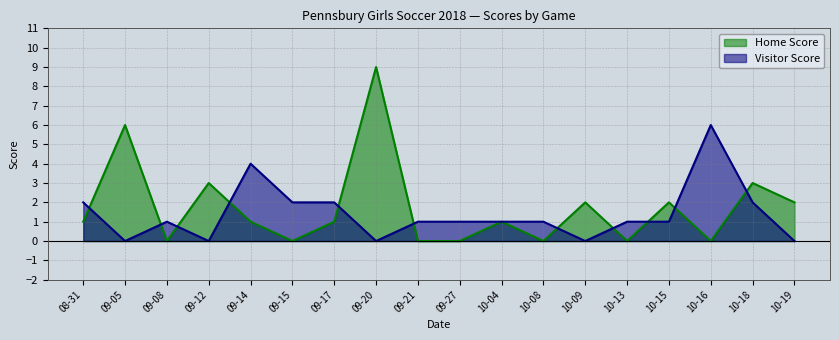

Reading left to right, what are all the values shown in this chart?

Home Score: 1	6	0	3	1	0	1	9	0	0	1	0	2	0	2	0	3	2
Visitor Score: 2	0	1	0	4	2	2	0	1	1	1	1	0	1	1	6	2	0